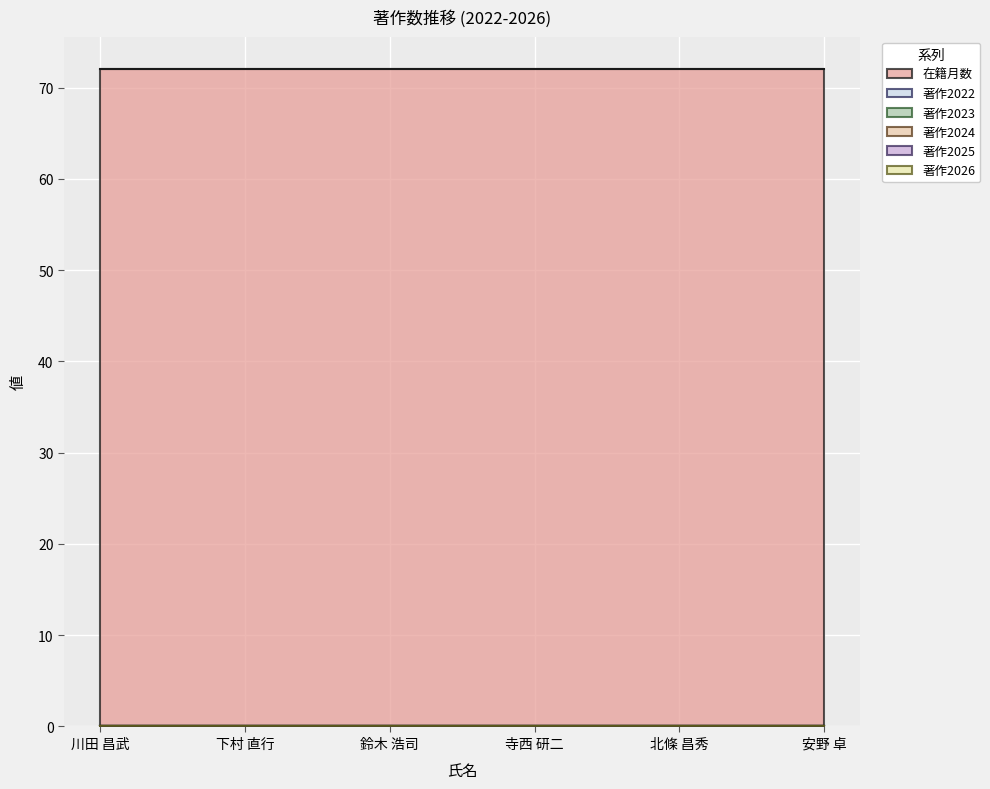

Reading left to right, what are all the values shown in this chart?

在籍月数: 川田 昌武=72	下村 直行=72	鈴木 浩司=72	寺西 研二=72	北條 昌秀=72	安野 卓=72
著作2022: 川田 昌武=0	下村 直行=0	鈴木 浩司=0	寺西 研二=0	北條 昌秀=0	安野 卓=0
著作2023: 川田 昌武=0	下村 直行=0	鈴木 浩司=0	寺西 研二=0	北條 昌秀=0	安野 卓=0
著作2024: 川田 昌武=0	下村 直行=0	鈴木 浩司=0	寺西 研二=0	北條 昌秀=0	安野 卓=0
著作2025: 川田 昌武=0	下村 直行=0	鈴木 浩司=0	寺西 研二=0	北條 昌秀=0	安野 卓=0
著作2026: 川田 昌武=0	下村 直行=0	鈴木 浩司=0	寺西 研二=0	北條 昌秀=0	安野 卓=0